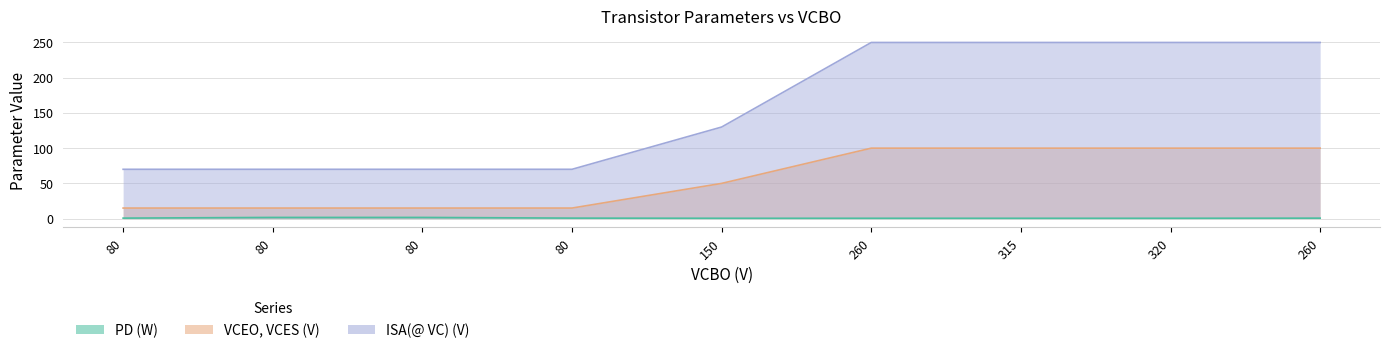

At which category is the sum across all series the highest?

260